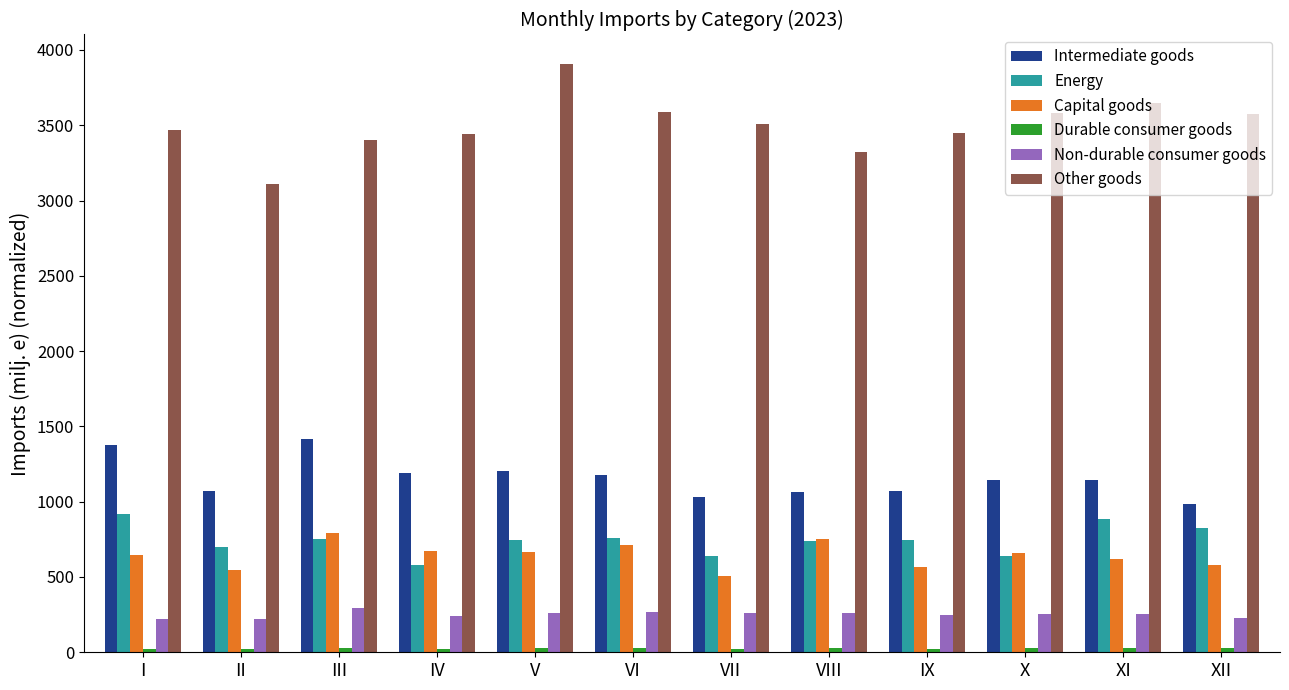

Which series has the widest spread of values?

Other goods